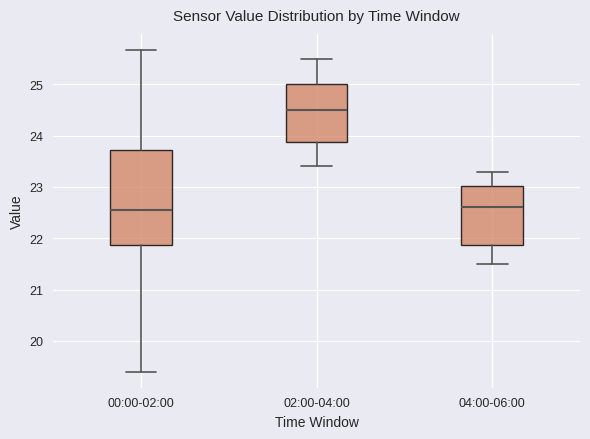

Which box is the tallest, from its lower edge to its upper edge?

00:00-02:00